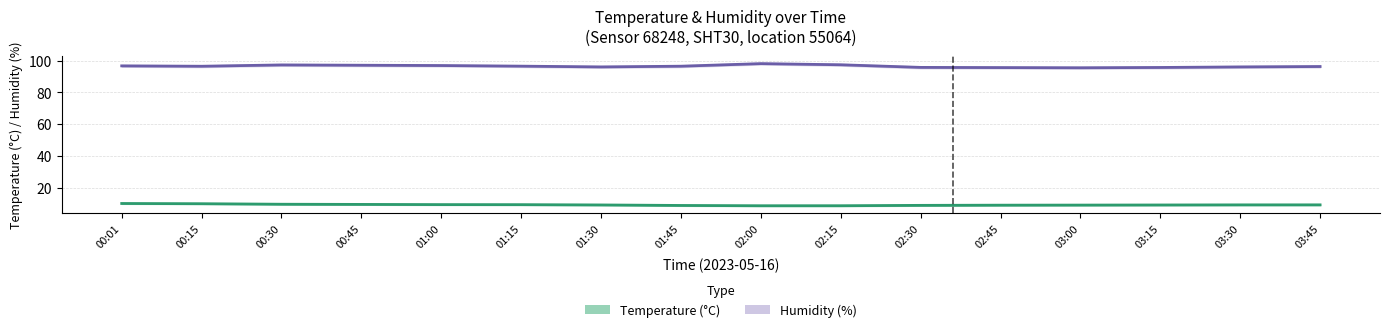

Between 01:30 and 01:45, which is larger?

01:45